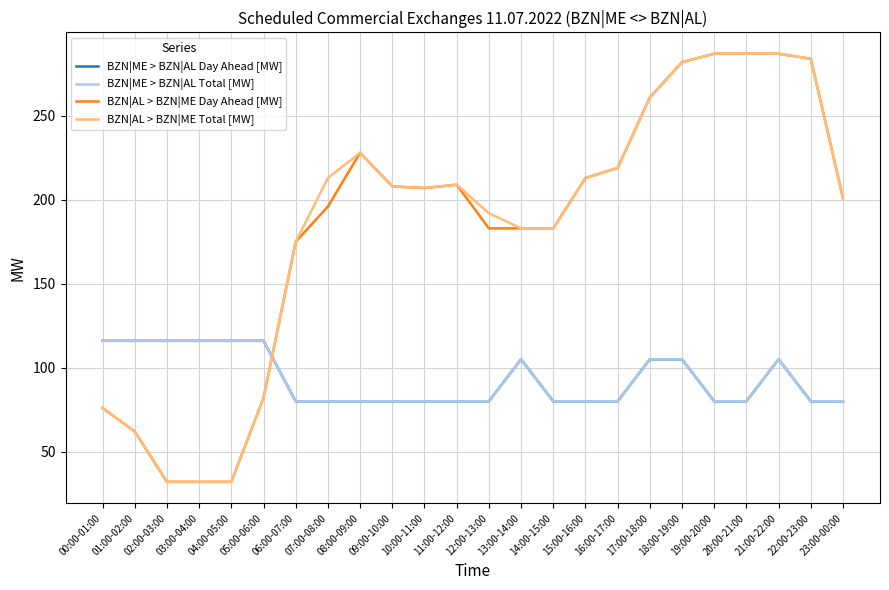

Reading left to right, what are all the values shown in this chart?

BZN|ME > BZN|AL Day Ahead [MW]: 00:00-01:00=116	01:00-02:00=116	02:00-03:00=116	03:00-04:00=116	04:00-05:00=116	05:00-06:00=116	06:00-07:00=80	07:00-08:00=80	08:00-09:00=80	09:00-10:00=80	10:00-11:00=80	11:00-12:00=80	12:00-13:00=80	13:00-14:00=105	14:00-15:00=80	15:00-16:00=80	16:00-17:00=80	17:00-18:00=105	18:00-19:00=105	19:00-20:00=80	20:00-21:00=80	21:00-22:00=105	22:00-23:00=80	23:00-00:00=80
BZN|ME > BZN|AL Total [MW]: 00:00-01:00=116	01:00-02:00=116	02:00-03:00=116	03:00-04:00=116	04:00-05:00=116	05:00-06:00=116	06:00-07:00=80	07:00-08:00=80	08:00-09:00=80	09:00-10:00=80	10:00-11:00=80	11:00-12:00=80	12:00-13:00=80	13:00-14:00=105	14:00-15:00=80	15:00-16:00=80	16:00-17:00=80	17:00-18:00=105	18:00-19:00=105	19:00-20:00=80	20:00-21:00=80	21:00-22:00=105	22:00-23:00=80	23:00-00:00=80
BZN|AL > BZN|ME Day Ahead [MW]: 00:00-01:00=76	01:00-02:00=62	02:00-03:00=32	03:00-04:00=32	04:00-05:00=32	05:00-06:00=82	06:00-07:00=175	07:00-08:00=196	08:00-09:00=228	09:00-10:00=208	10:00-11:00=207	11:00-12:00=209	12:00-13:00=183	13:00-14:00=183	14:00-15:00=183	15:00-16:00=213	16:00-17:00=219	17:00-18:00=261	18:00-19:00=282	19:00-20:00=287	20:00-21:00=287	21:00-22:00=287	22:00-23:00=284	23:00-00:00=201
BZN|AL > BZN|ME Total [MW]: 00:00-01:00=76	01:00-02:00=62	02:00-03:00=32	03:00-04:00=32	04:00-05:00=32	05:00-06:00=82	06:00-07:00=175	07:00-08:00=213	08:00-09:00=228	09:00-10:00=208	10:00-11:00=207	11:00-12:00=209	12:00-13:00=192	13:00-14:00=183	14:00-15:00=183	15:00-16:00=213	16:00-17:00=219	17:00-18:00=261	18:00-19:00=282	19:00-20:00=287	20:00-21:00=287	21:00-22:00=287	22:00-23:00=284	23:00-00:00=201